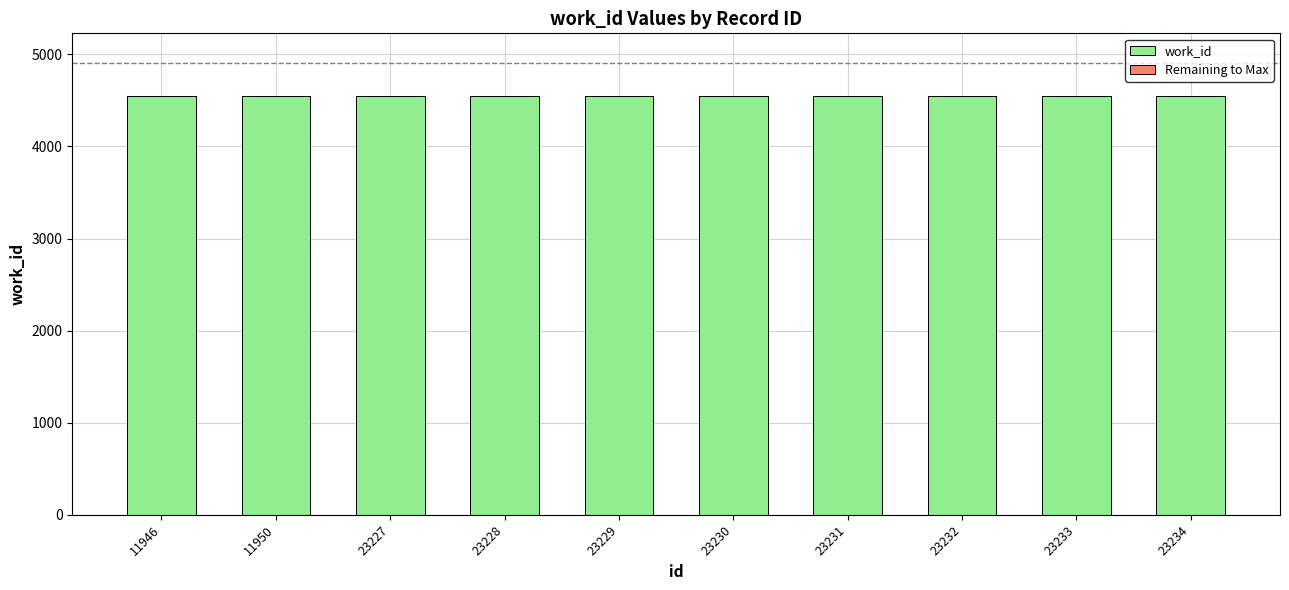

Is it true that work_id equals 6458 at 23233?

False